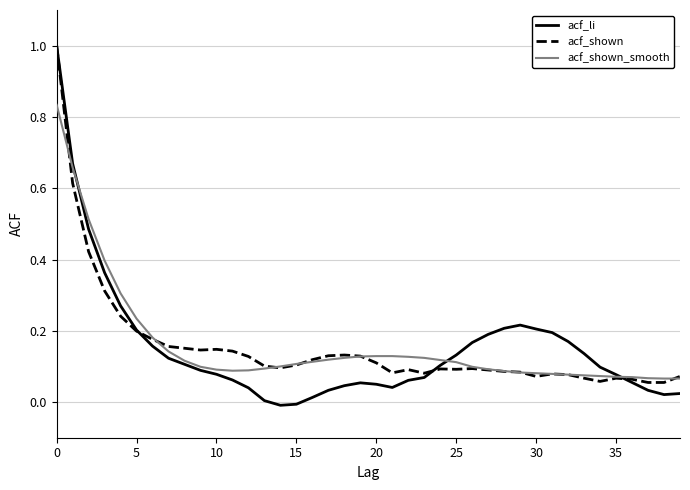

Is this an area chart (filled region under the line)?

No